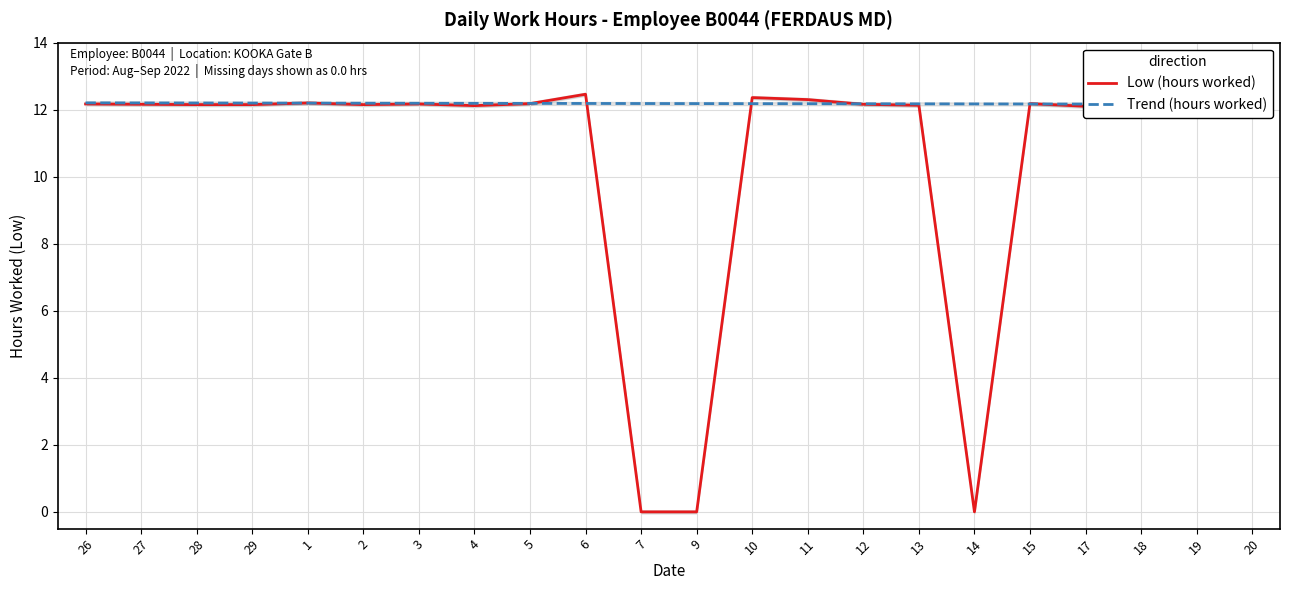

After their last crossing, which series has the higher values: Low (hours worked) or Trend (hours worked)?

Trend (hours worked)